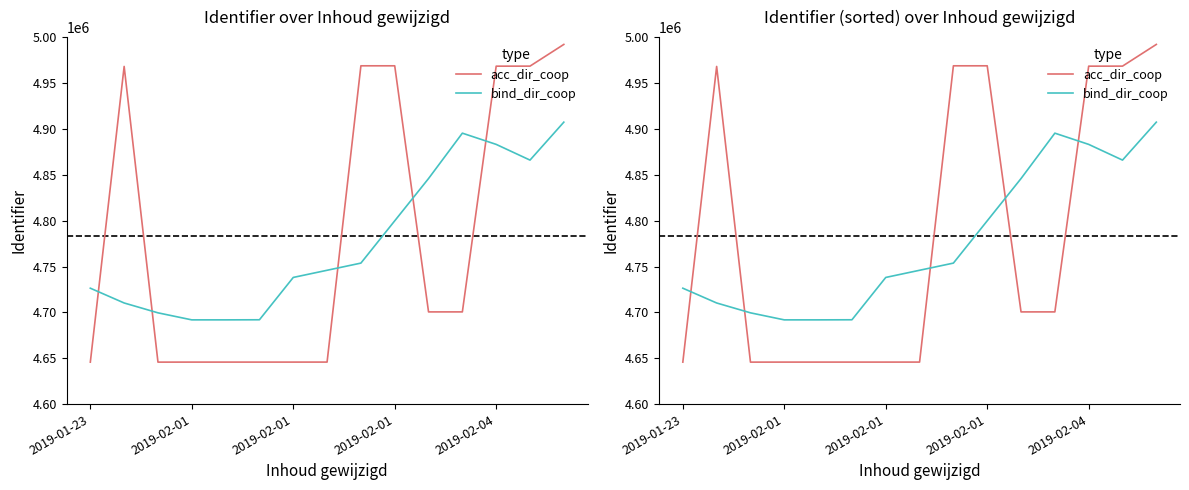

At 7, list the series in order from smallest to largest.

acc_dir_coop, bind_dir_coop